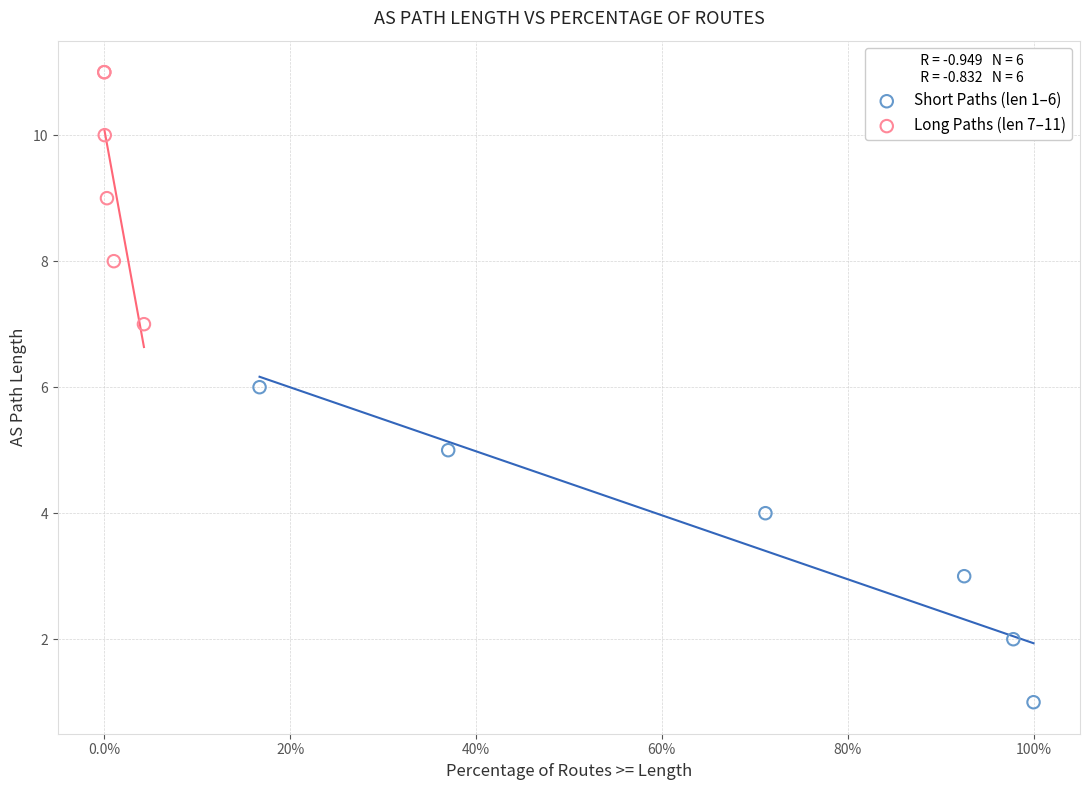

What are all the series names shown in the legend?

Short Paths (len 1–6), Long Paths (len 7–11)